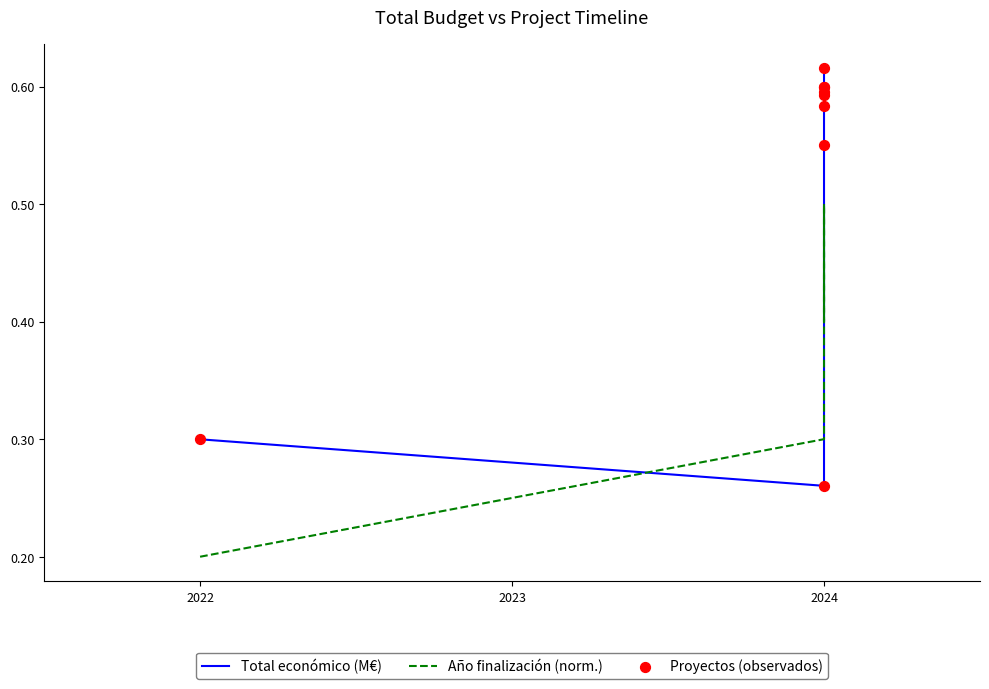

Is the value of Proyectos (observados) at 2024 greater than the value of Año finalización (norm.) at 2024?

Yes